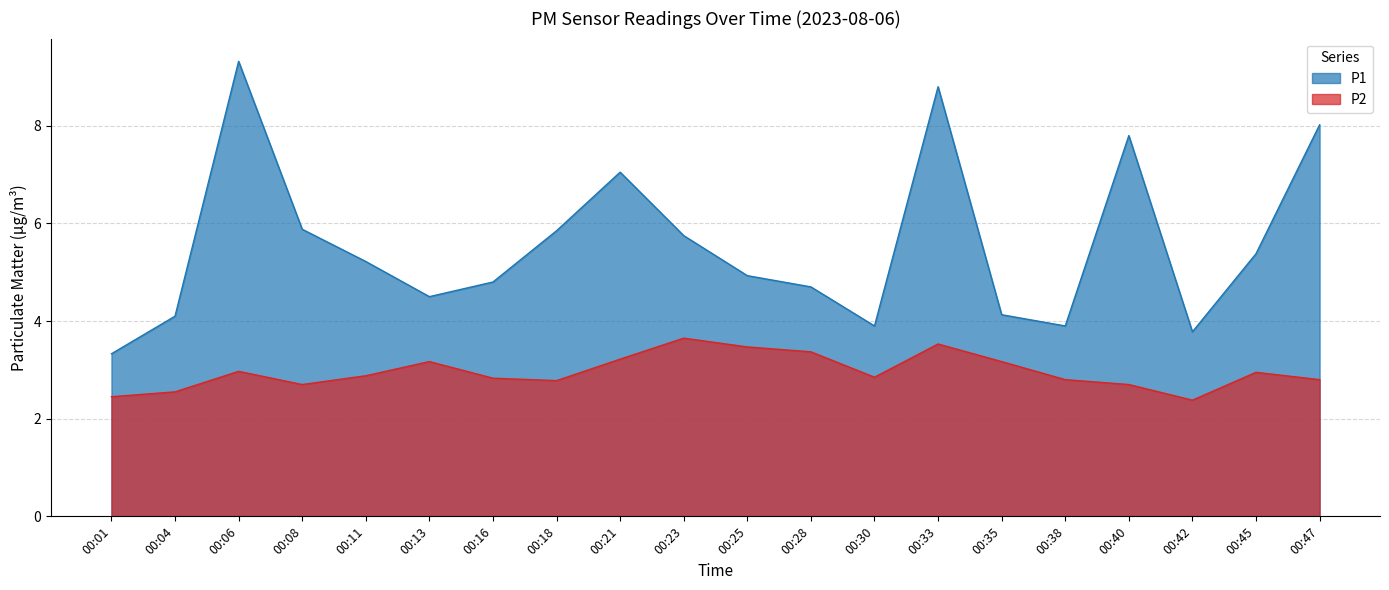

True or false: P1 and P2 intersect in this chart.

False